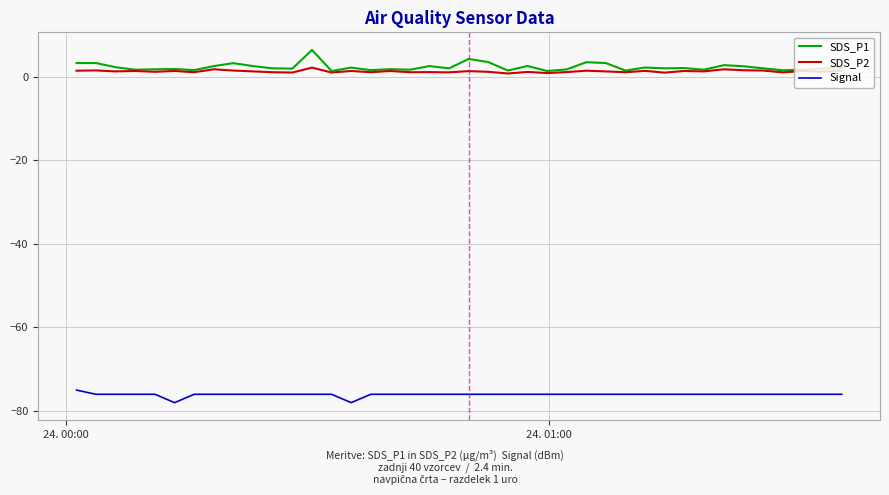

What is the difference between the maximum and minimum values in the Signal series?

3.0